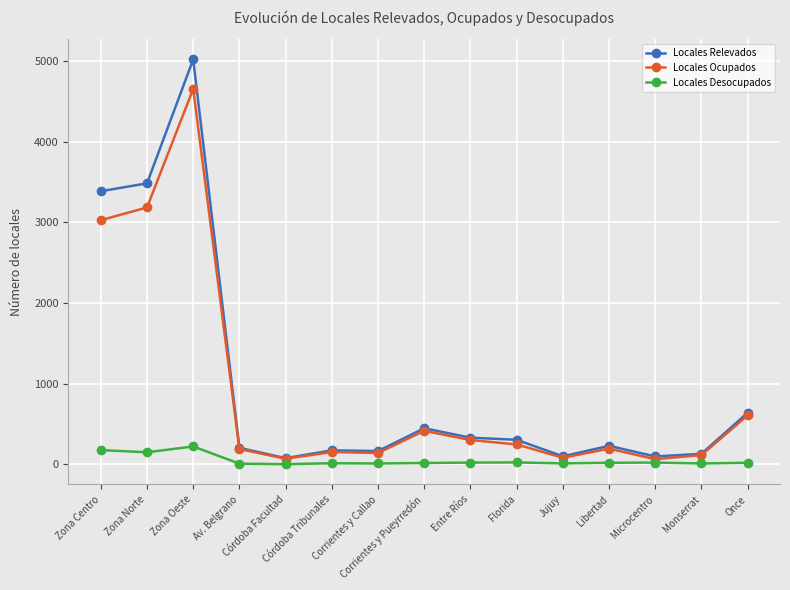

What is the sum of all Locales Relevados values?

14772